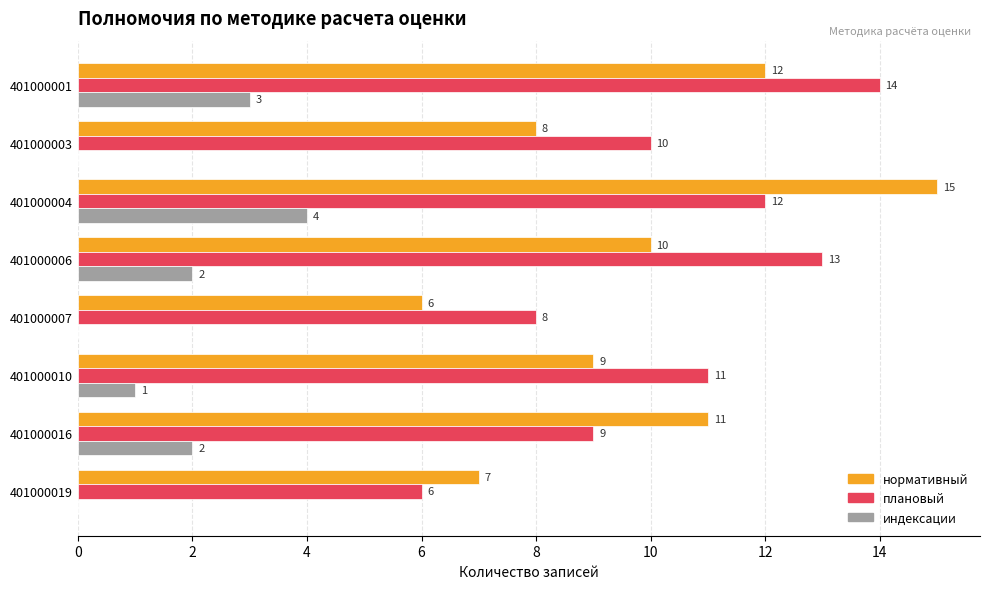

Between 401000016 and 401000019, which series saw the biggest shift?

нормативный